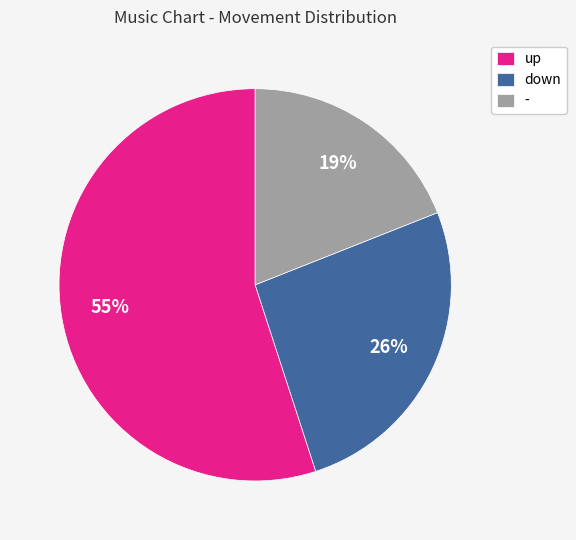

How many segments does this pie chart have?

3